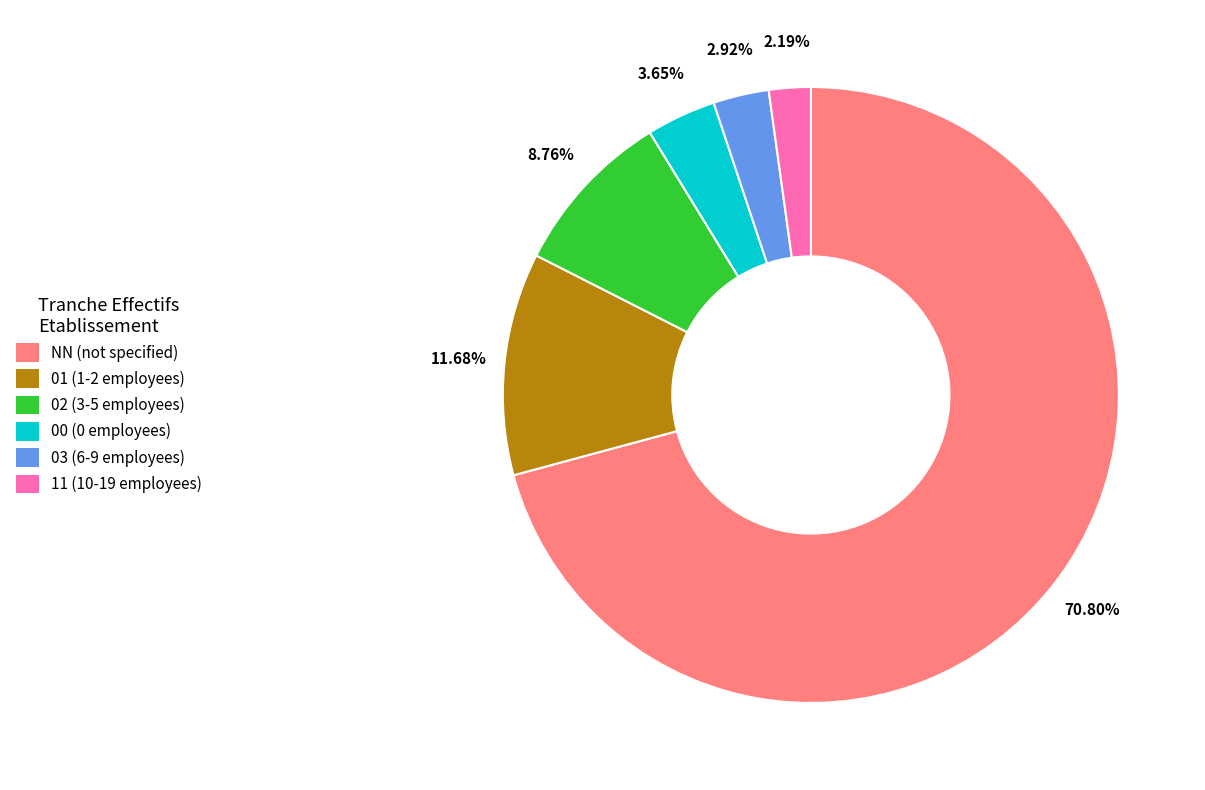

Which has a higher value, NN or 02?

NN